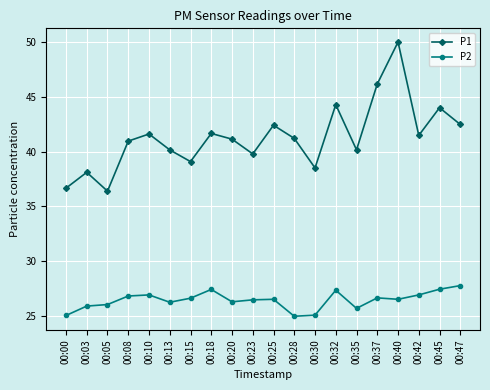

True or false: P2 and P1 intersect in this chart.

False